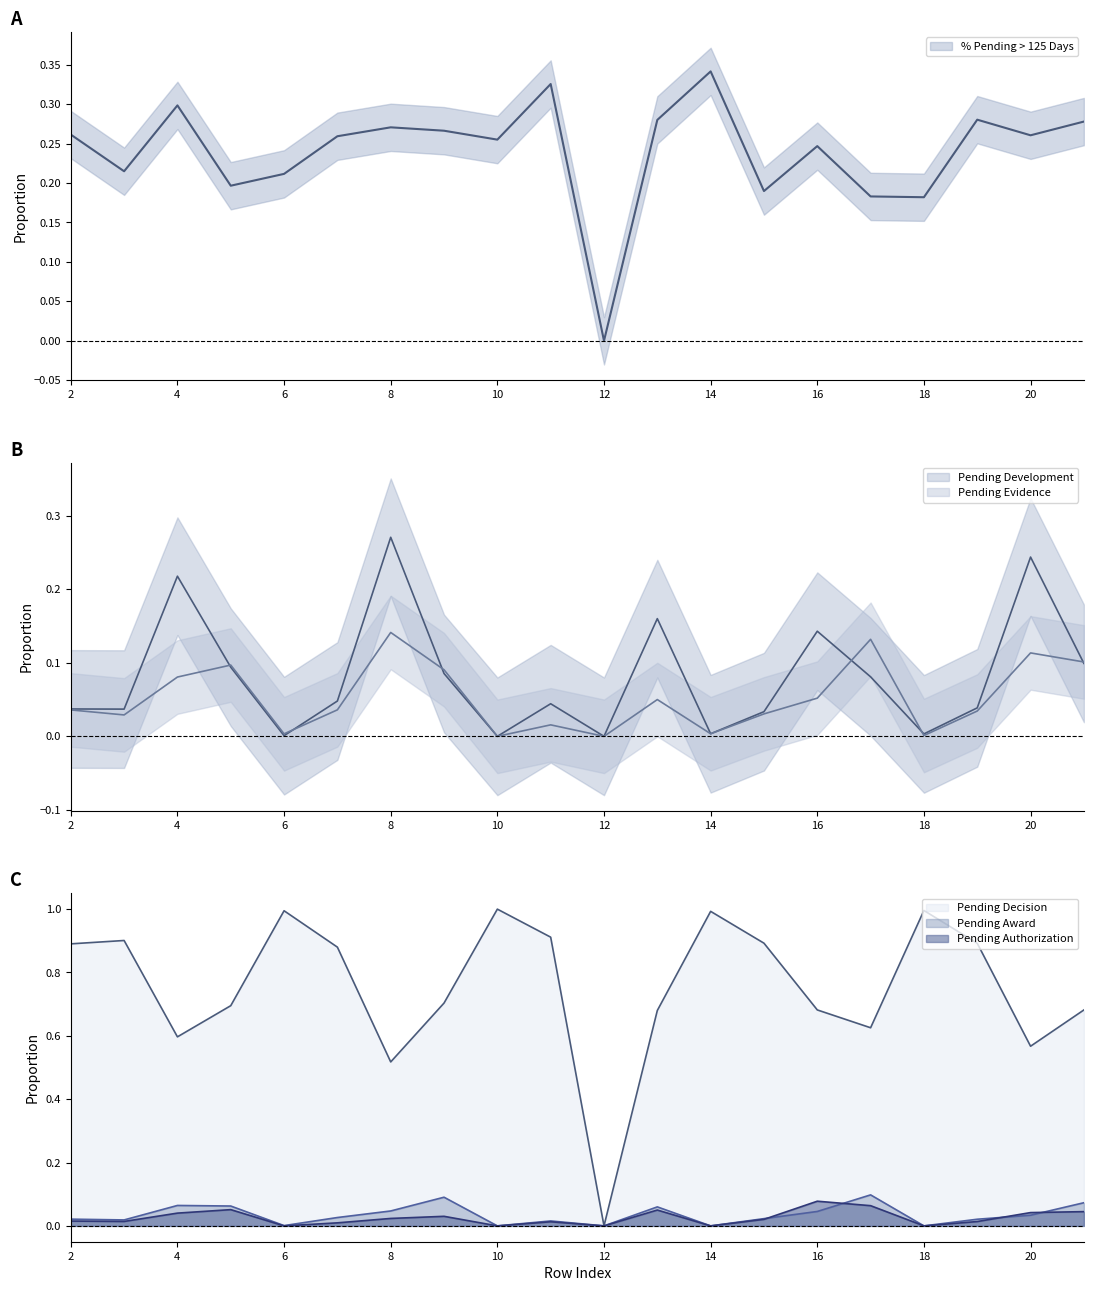

True or false: Pending Development has more than 0 points higher than both neighbors.

True